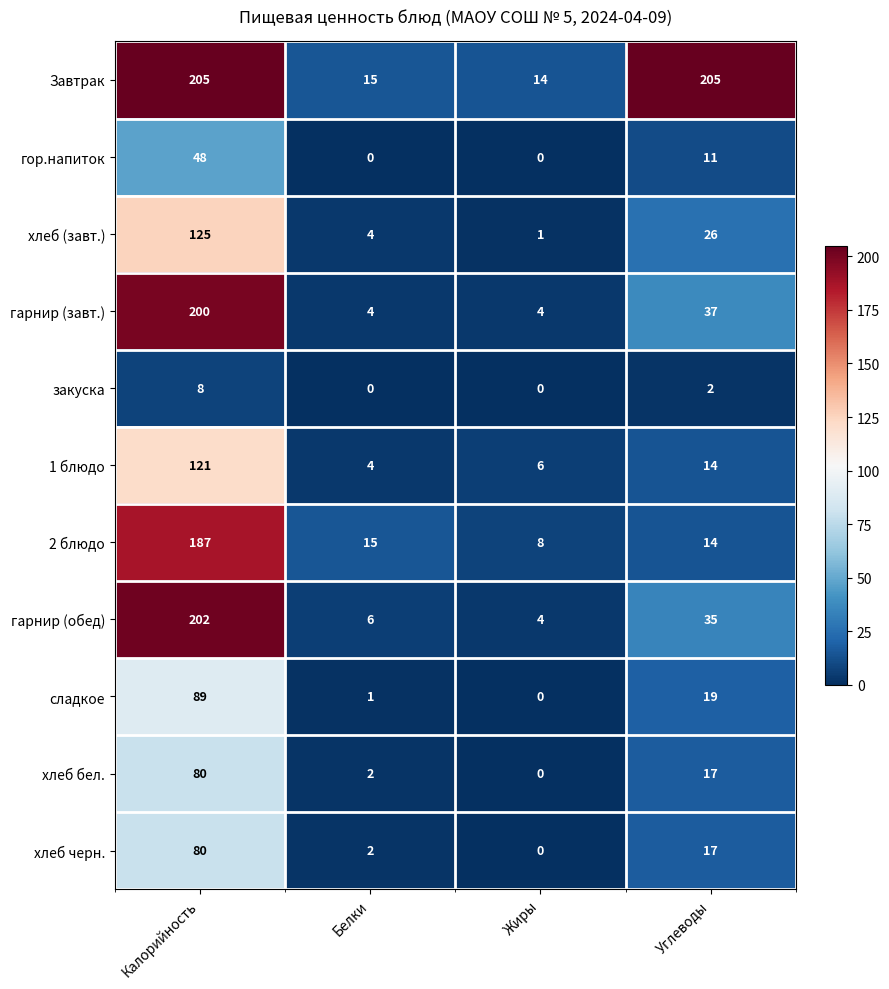

At which label is Завтрак closest to 109?

Белки